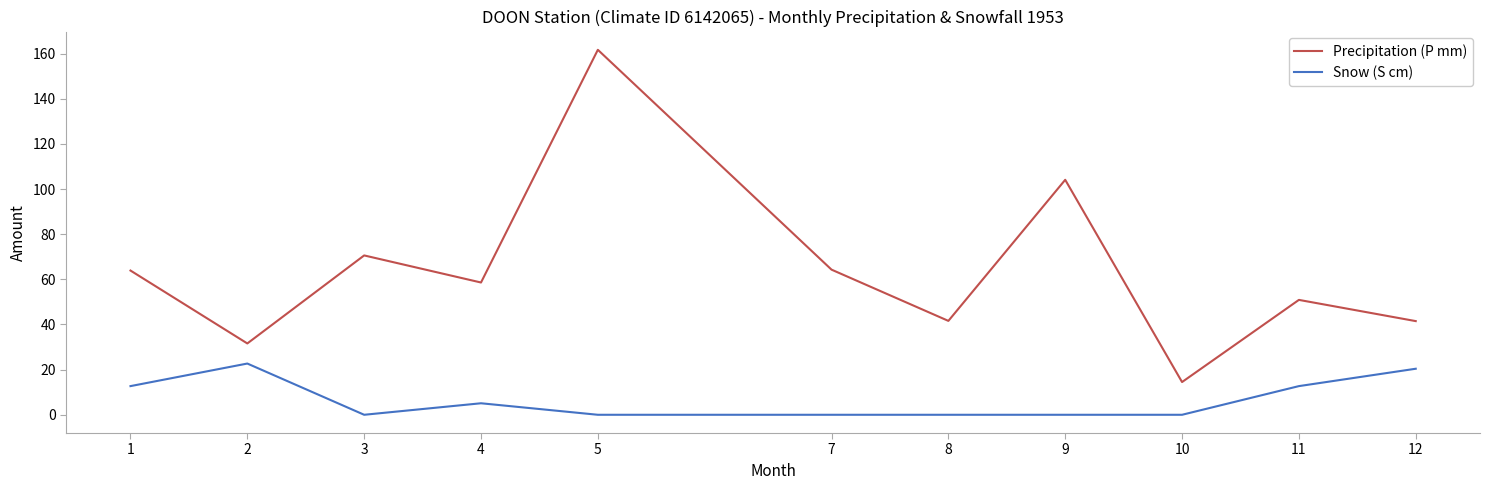

At which category is the sum across all series the highest?

5